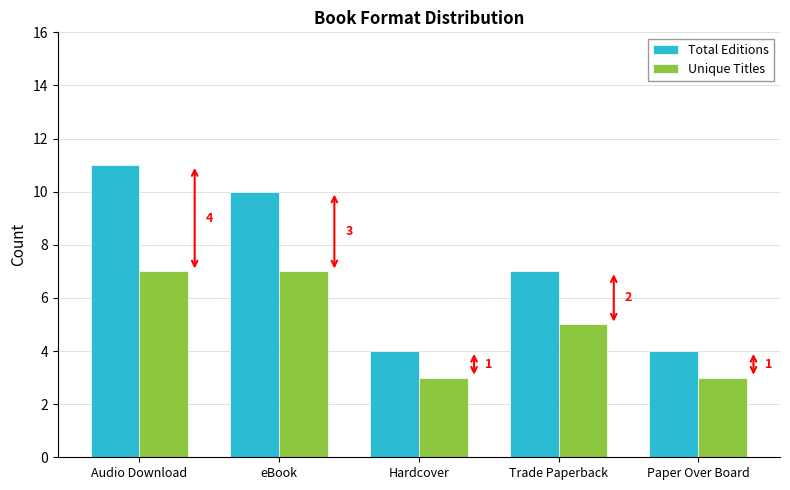

Reading left to right, transcribe all the data shown in this chart.

Total Editions: Audio Download=11	eBook=10	Hardcover=4	Trade Paperback=7	Paper Over Board=4
Unique Titles: Audio Download=7	eBook=7	Hardcover=3	Trade Paperback=5	Paper Over Board=3